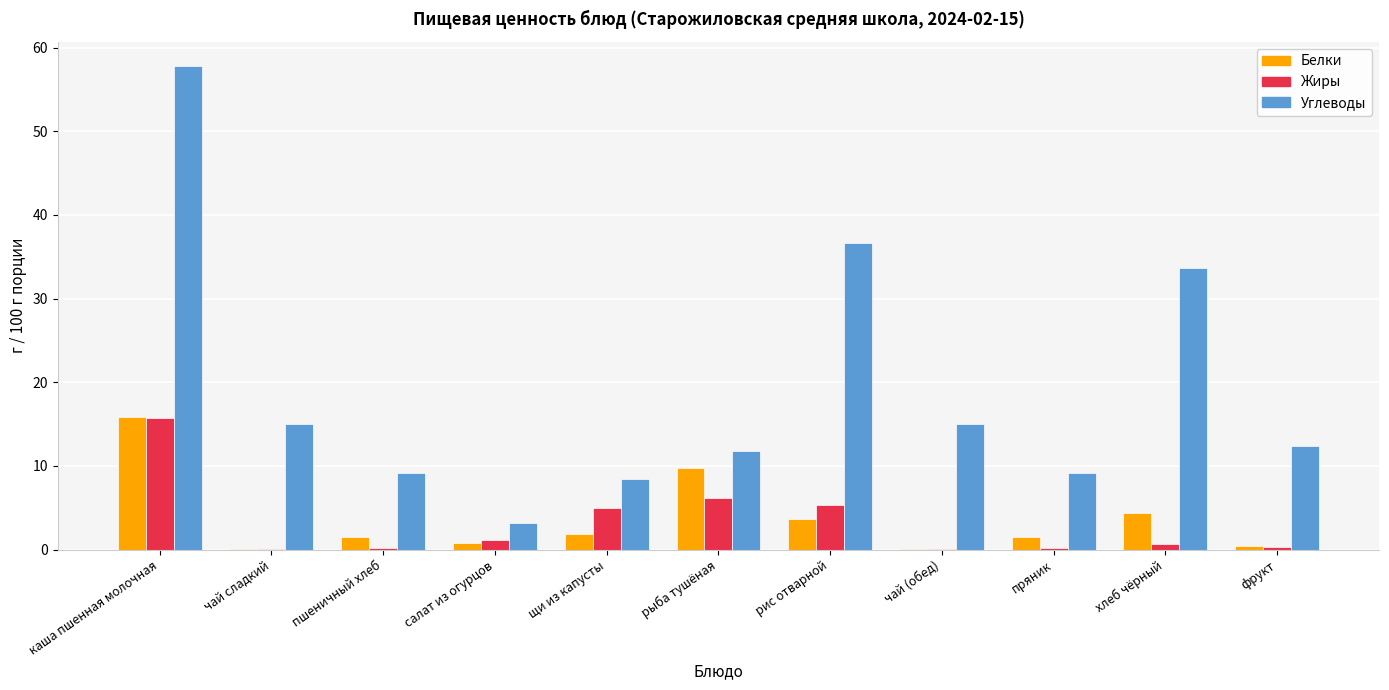

Which series has the largest total across all categories?

Углеводы